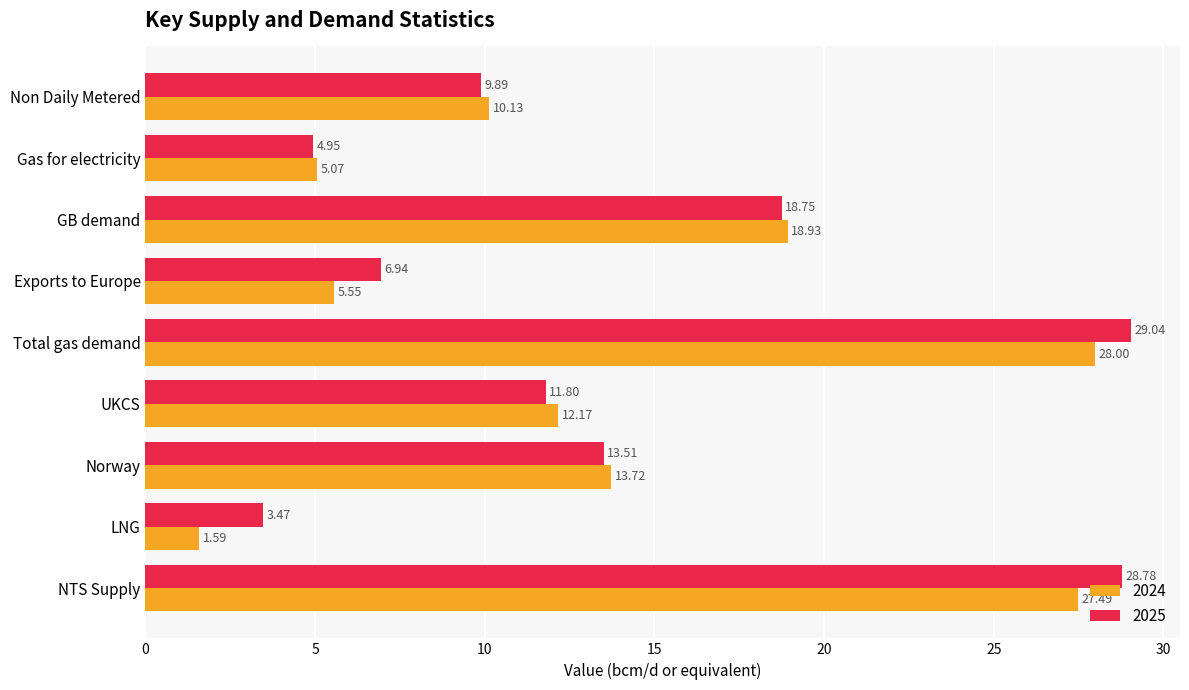

Which series changed the most between Non Daily Metered and Gas for electricity?

2024